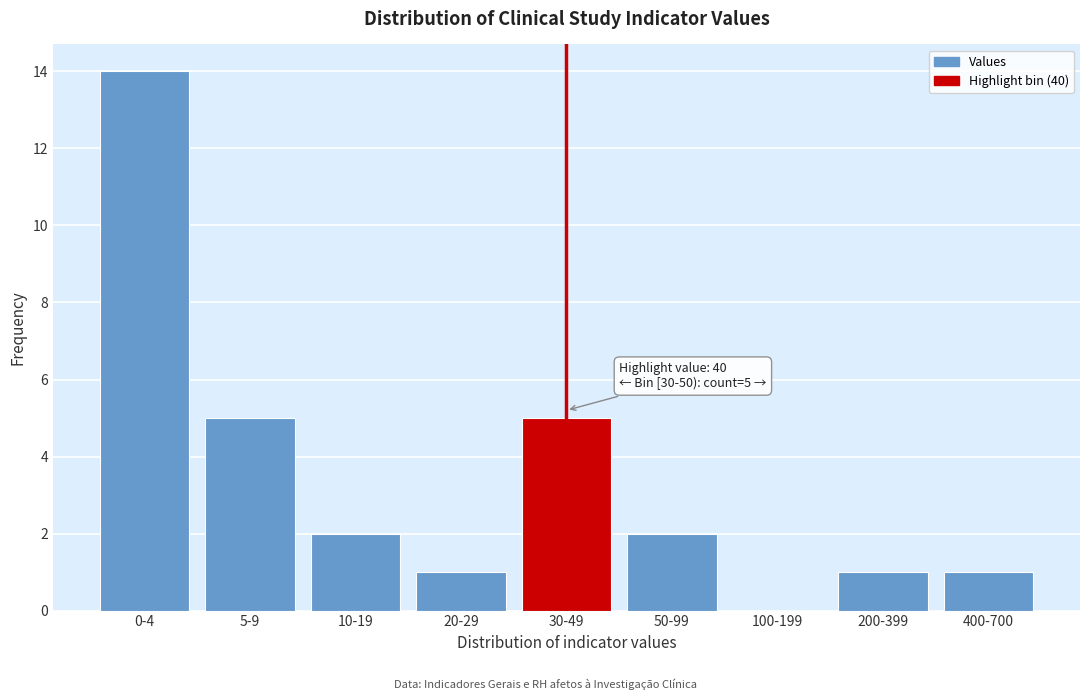

Reading left to right, what are all the values shown in this chart?

0-4=14	5-9=5	10-19=2	20-29=1	30-49=5	50-99=2	100-199=0	200-399=1	400-700=1